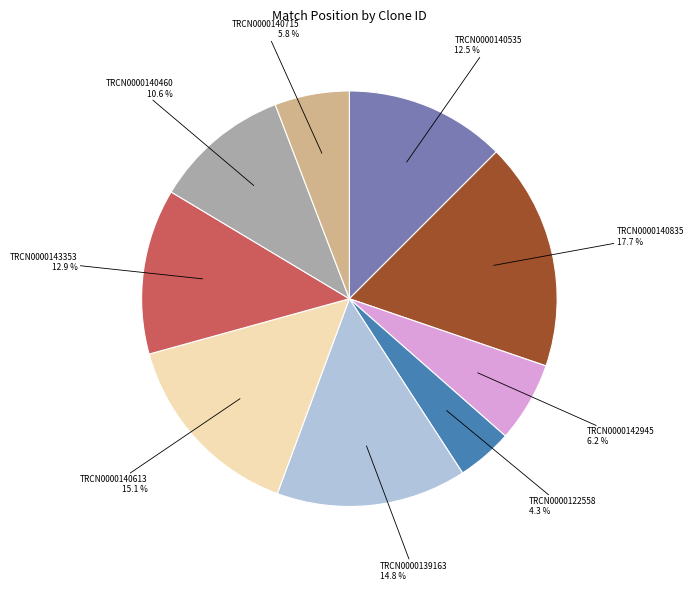

Does any single category account for the majority?

No